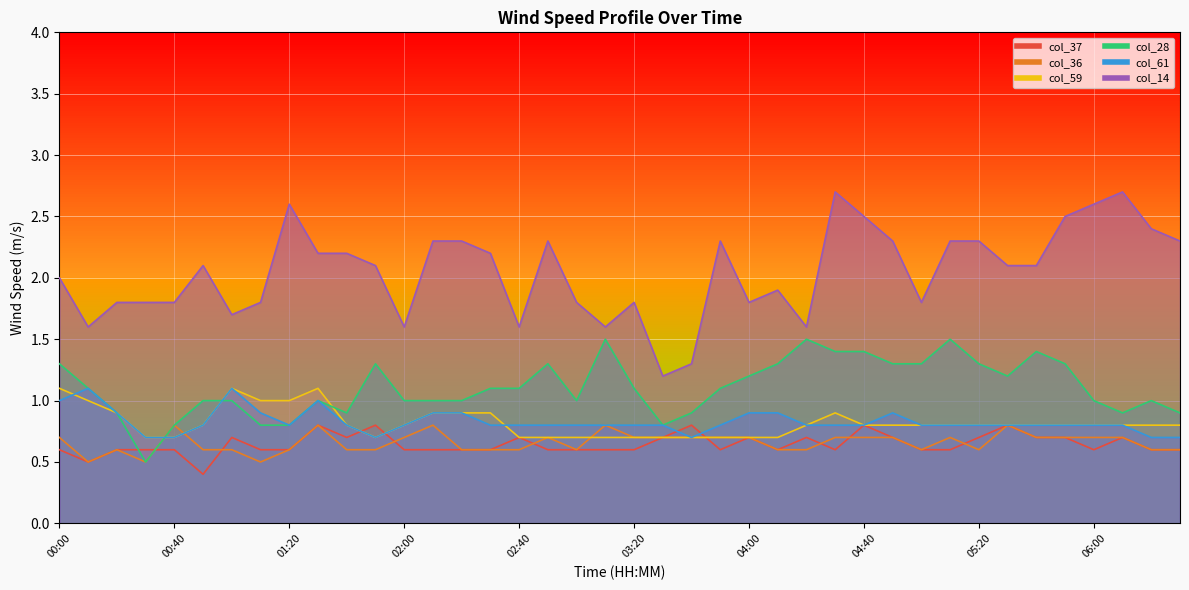

What are all the series names shown in the legend?

col_37, col_36, col_59, col_28, col_61, col_14